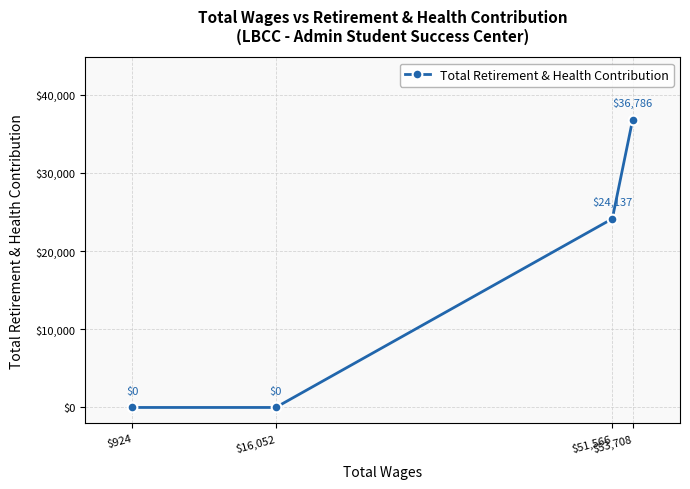

What is the label of the 1st point from the left?

$924